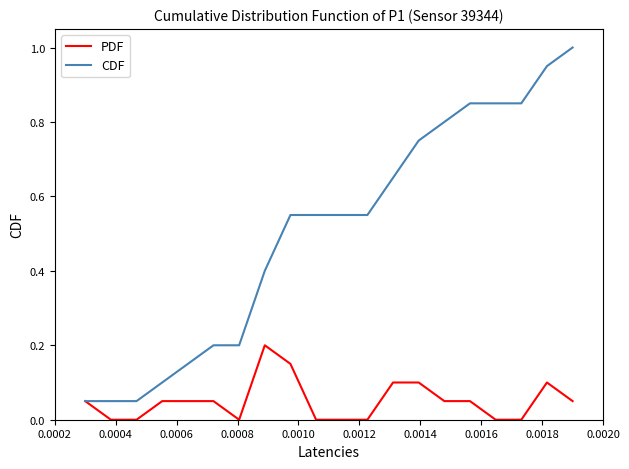

List the series in order of their peak value, highest first.

CDF, PDF